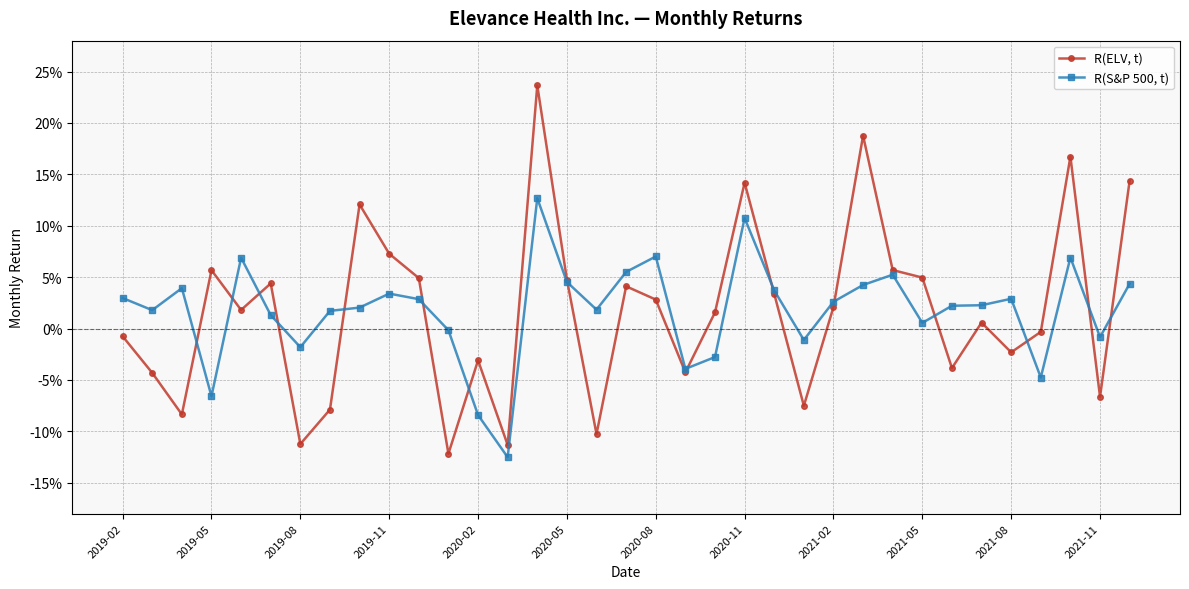

At which category is the sum across all series the highest?

14